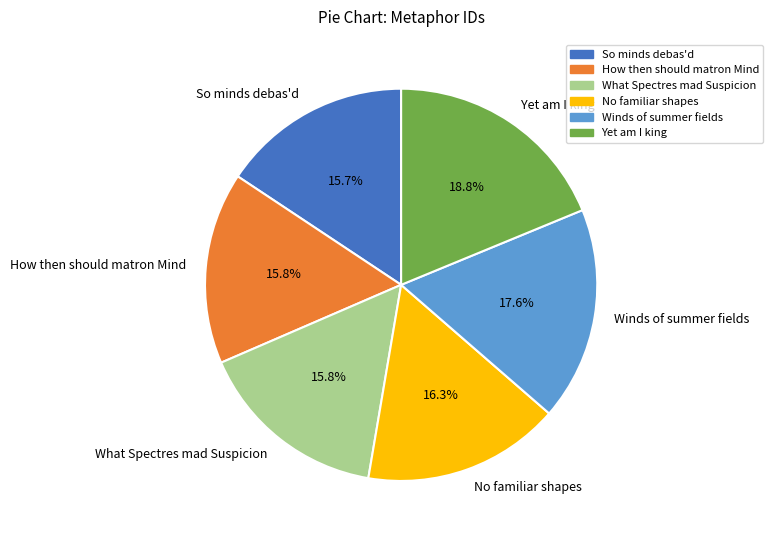

To the nearest percent, what is the difference between the largest and smallest slice percentages?

3%